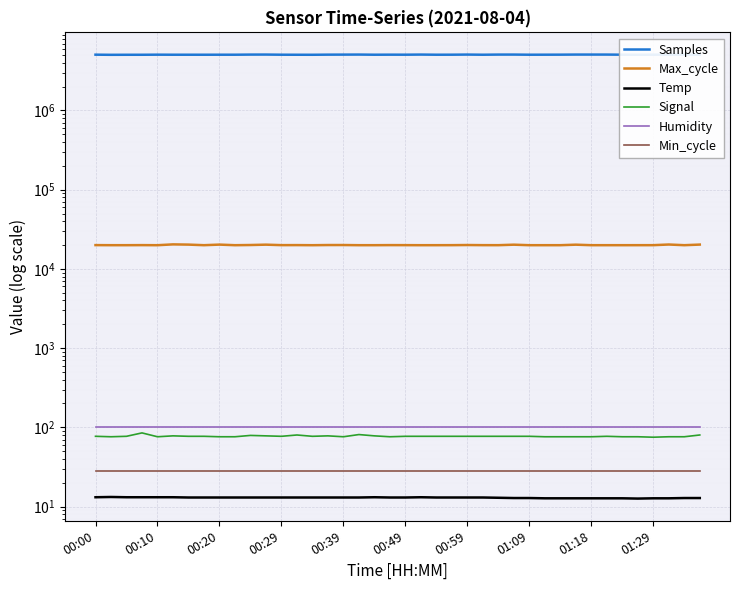

At how many categories does at least one series exceed 3323887?

40